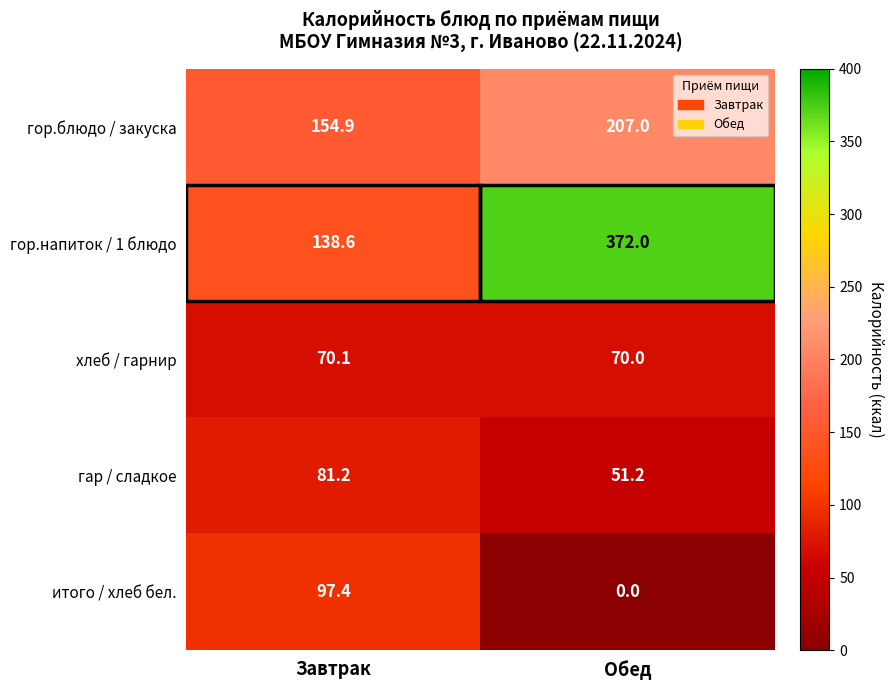

At which label is итого / хлеб бел. closest to 48?

Обед